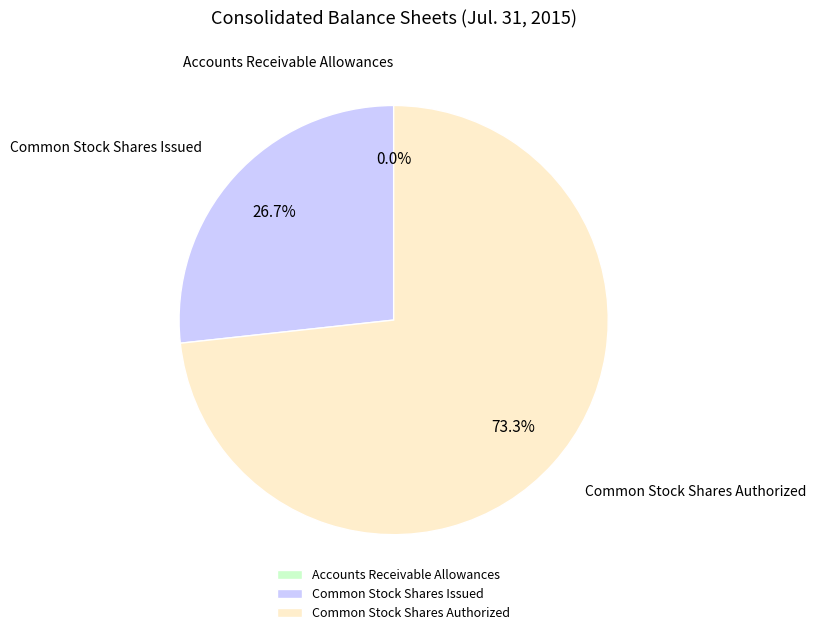

Which category has the biggest portion of the pie?

Common Stock Shares Authorized